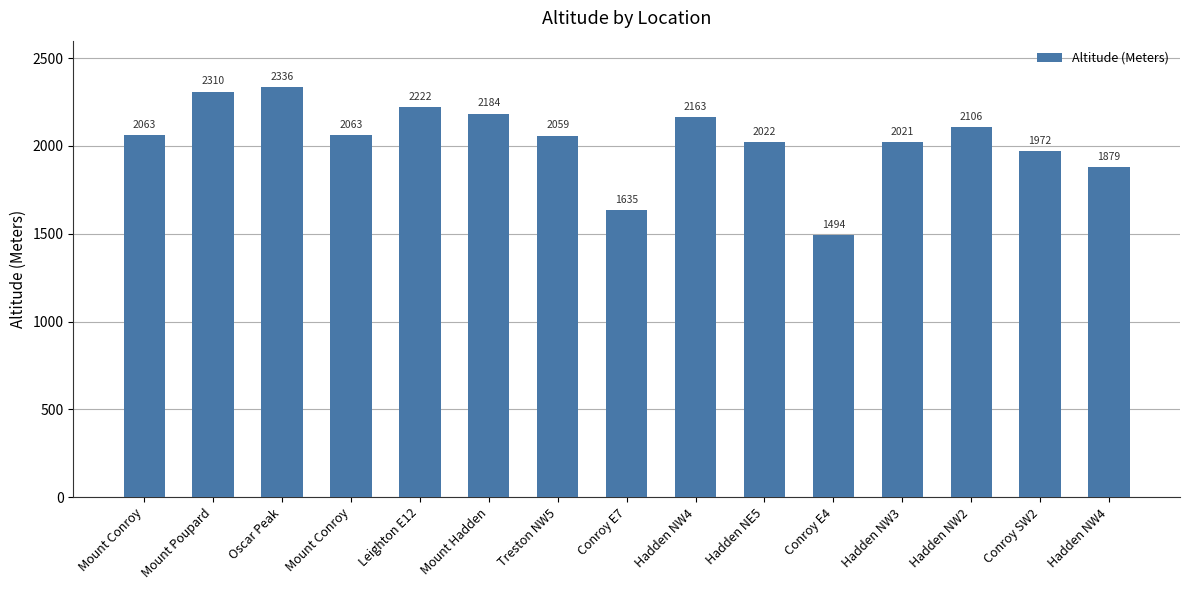

Count the number of categories in the chart.

15